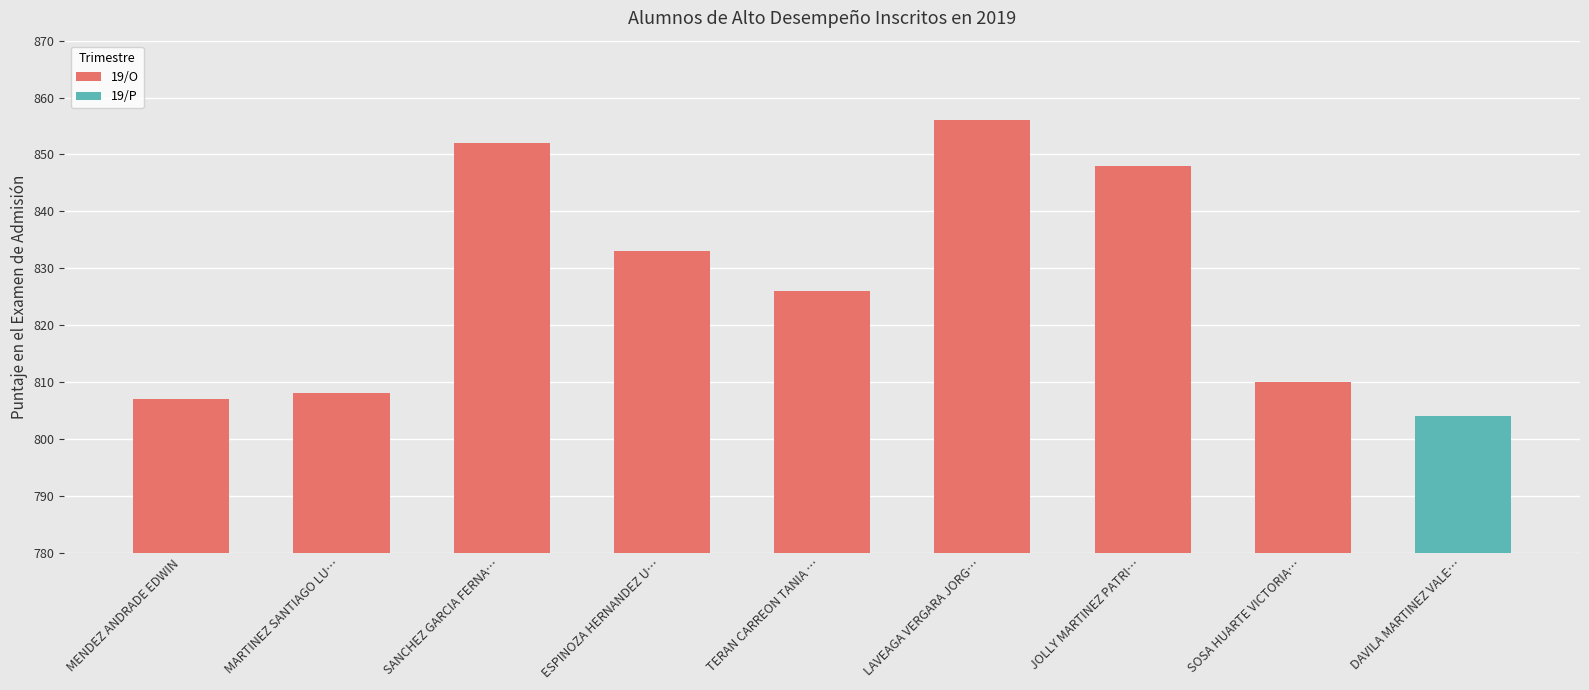

The chart shows a value of 848 at JOLLY MARTINEZ PATRI…. True or false?

True